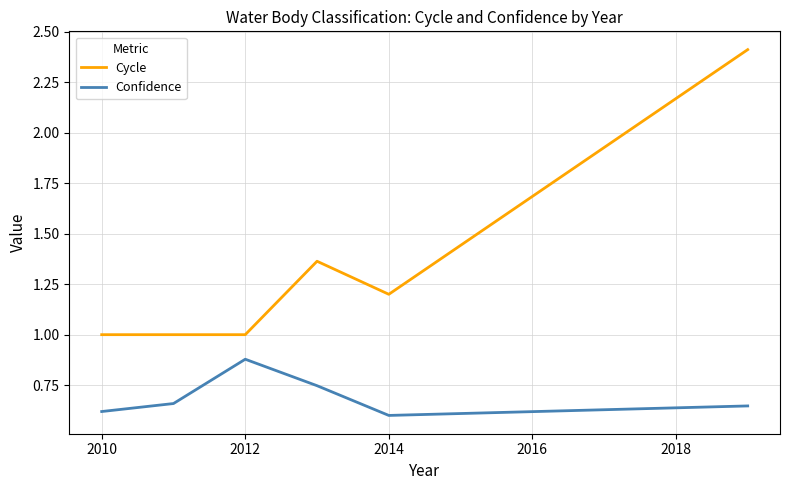

Which series has the widest spread of values?

Cycle